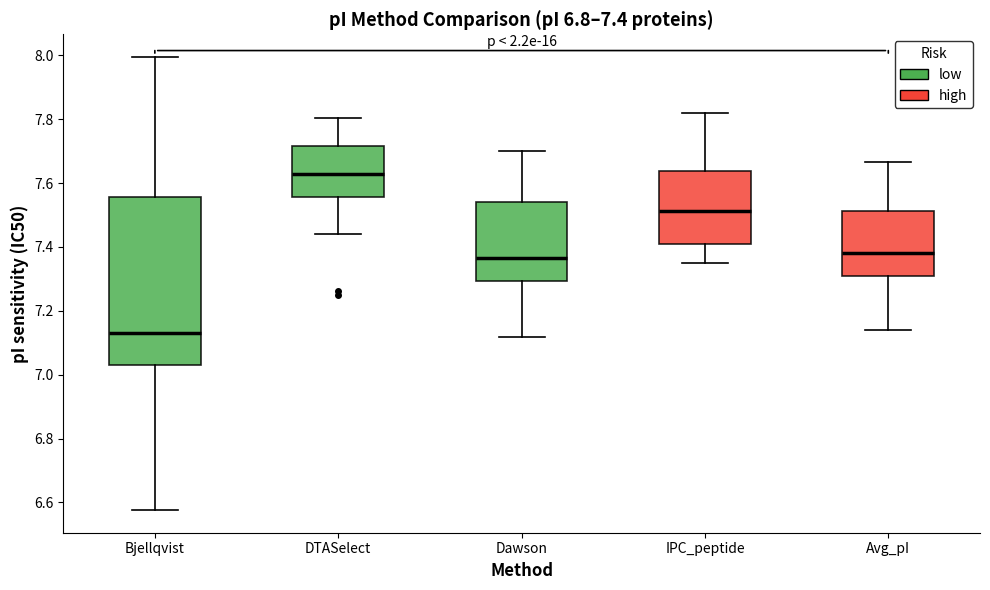

Which box's median line is the highest?

DTASelect